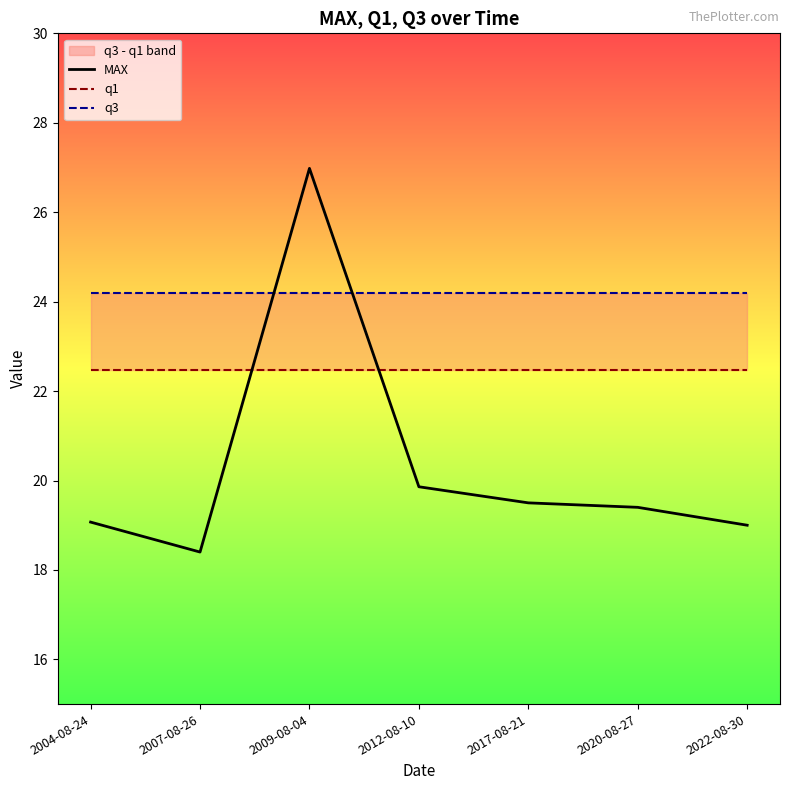

What is the highest value of the MAX series?

27.0